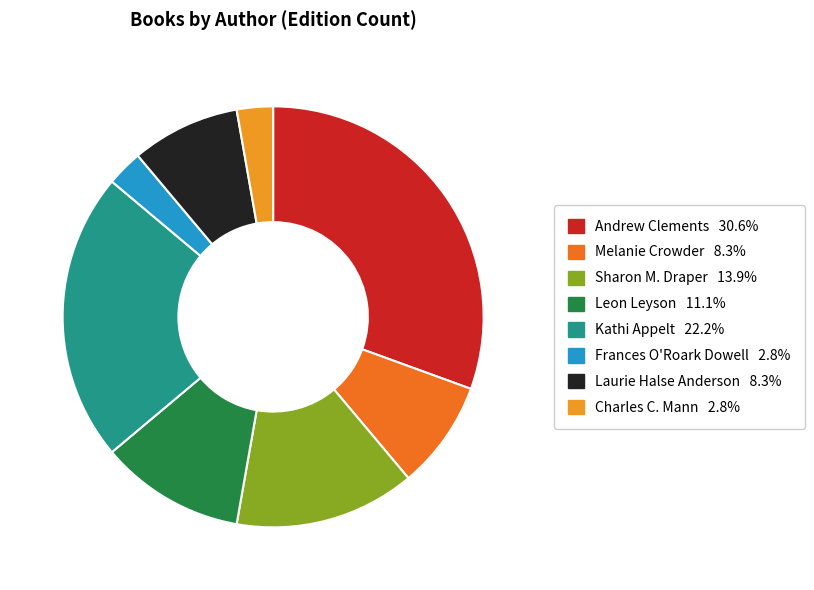

Is there a majority slice in this chart?

No